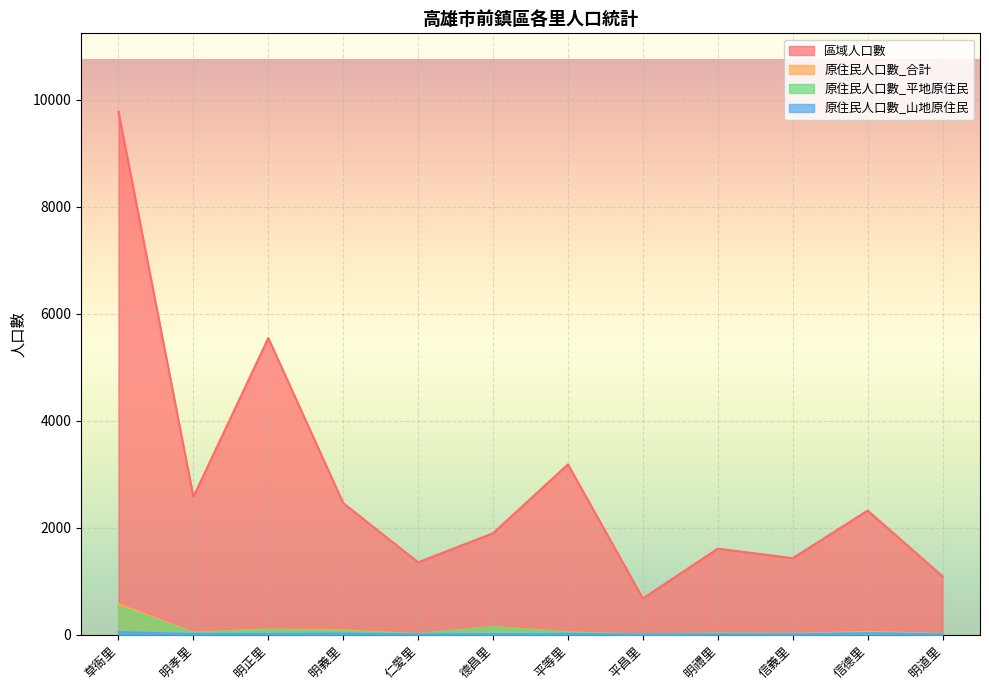

What is the difference between the 原住民人口數_山地原住民 values at 明正里 and 草衙里?

32